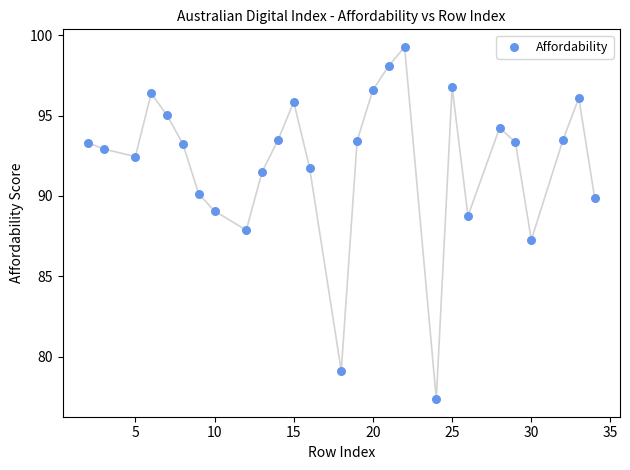

What is the range of Y values (max minus min)?

21.9